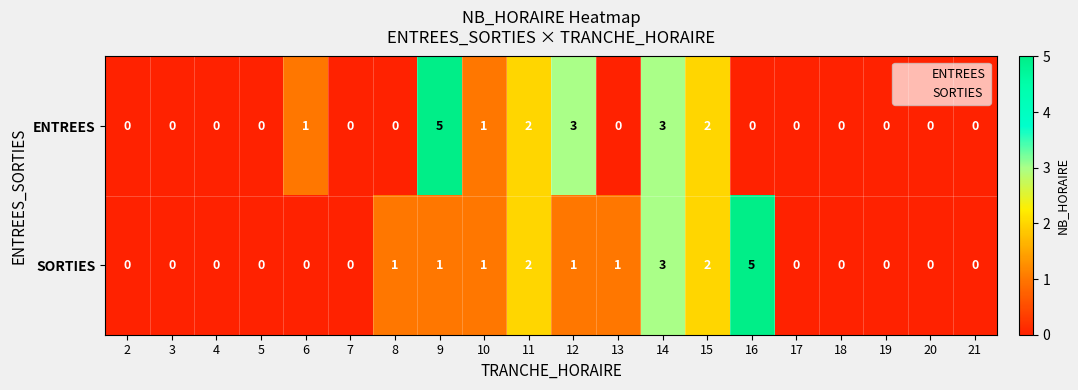

What is the maximum value for ENTREES?

5